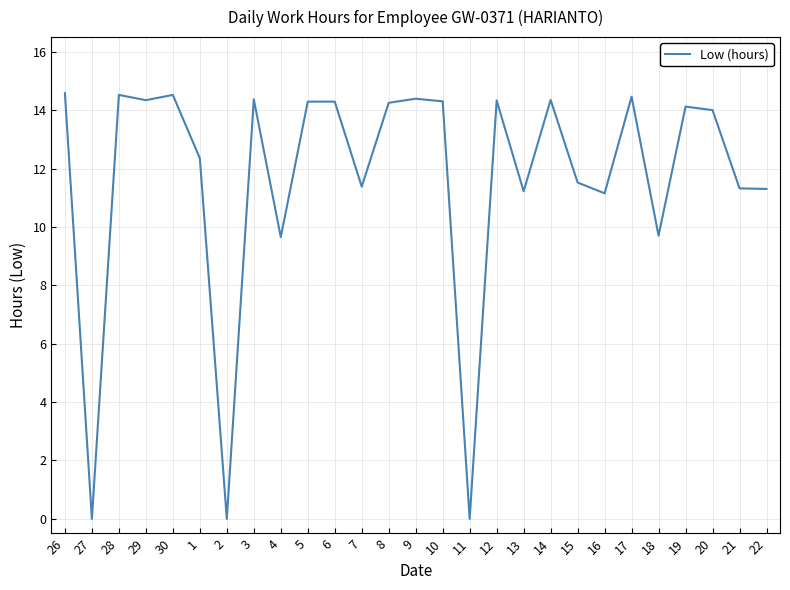

What is the maximum value shown in the chart?

14.6